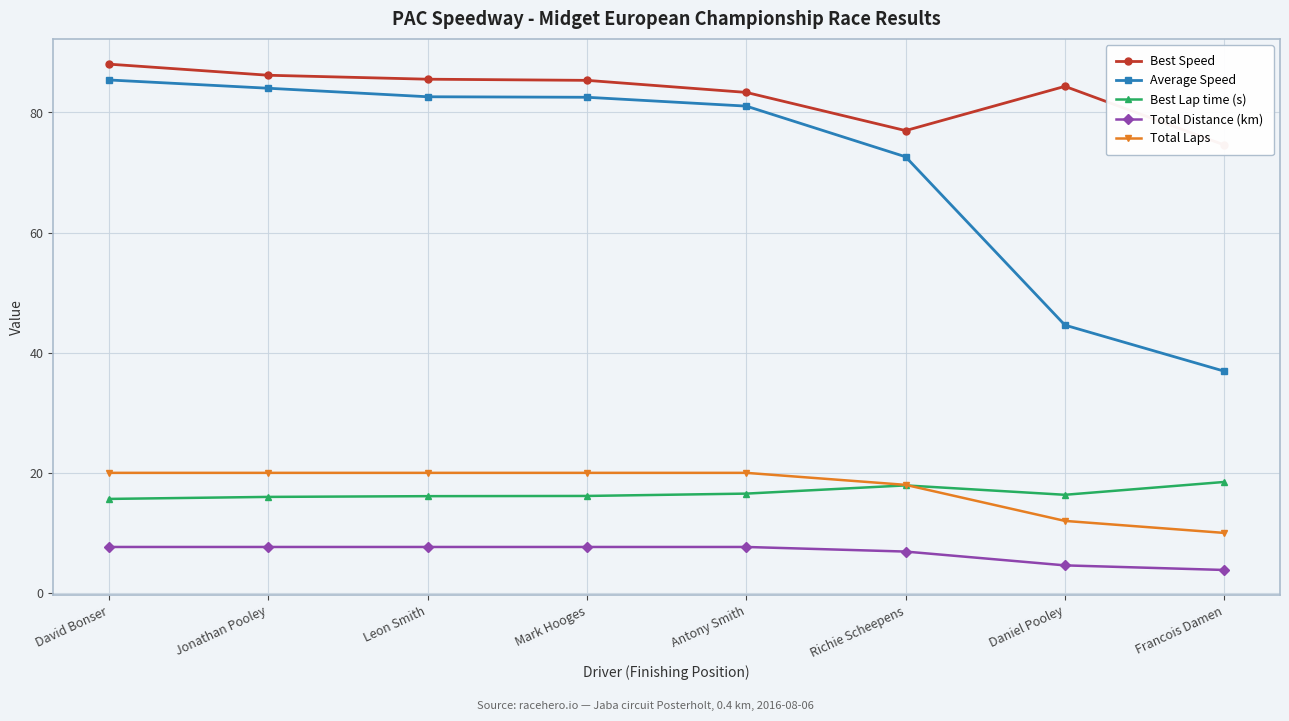

Which has a higher value, Daniel Pooley or David Bonser?

David Bonser